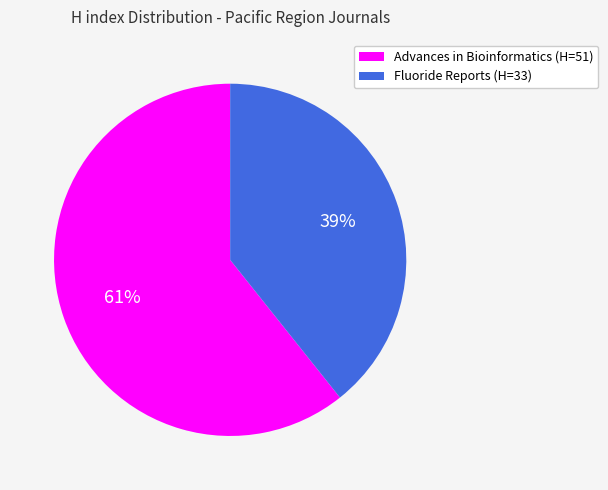

To the nearest percent, what is the average slice percentage?

50%